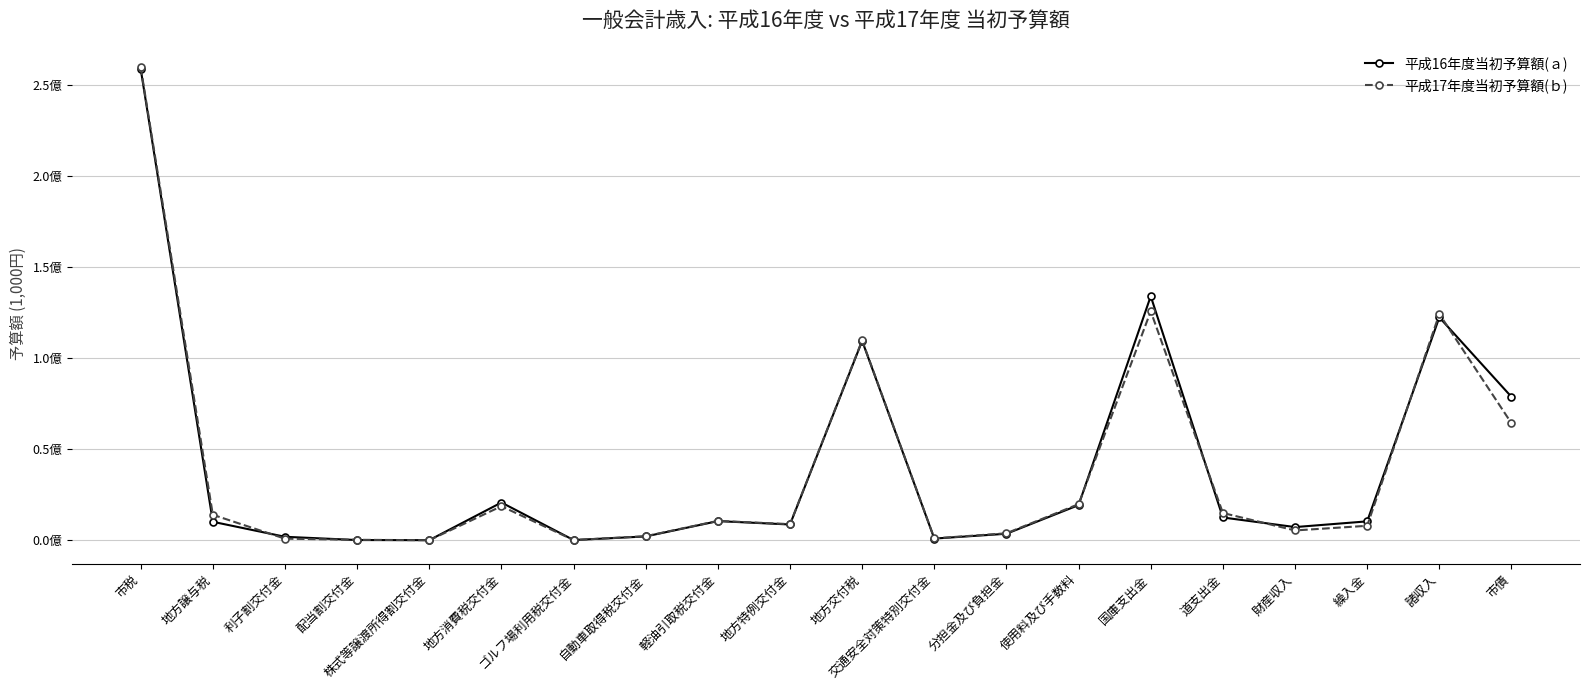

Where is 平成17年度当初予算額(ｂ) nearest to the value 129886500?

国庫支出金